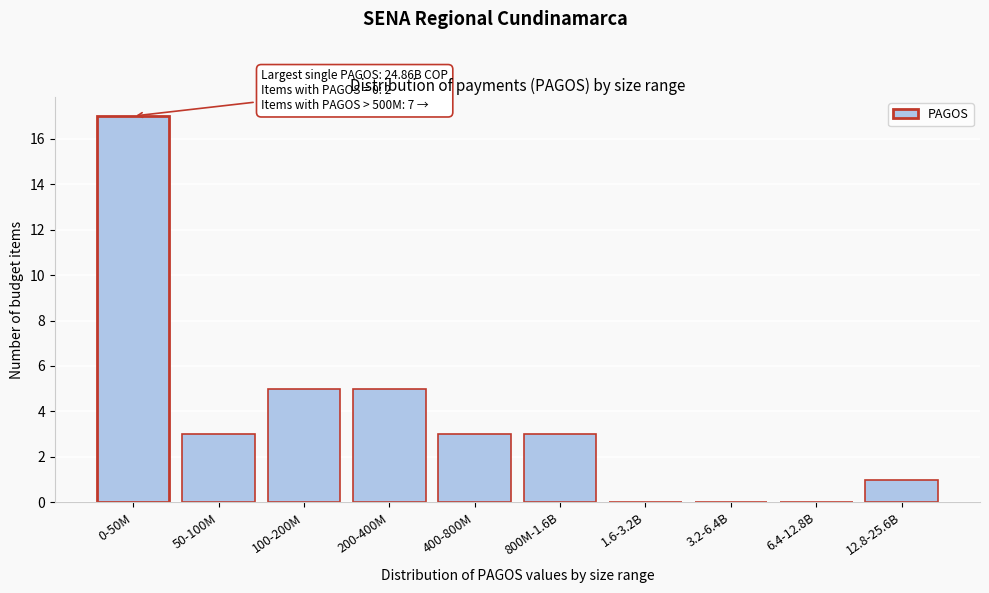

Reading left to right, list all the values displayed in this chart.

0-50M=17	50-100M=3	100-200M=5	200-400M=5	400-800M=3	800M-1.6B=3	1.6-3.2B=0	3.2-6.4B=0	6.4-12.8B=0	12.8-25.6B=1